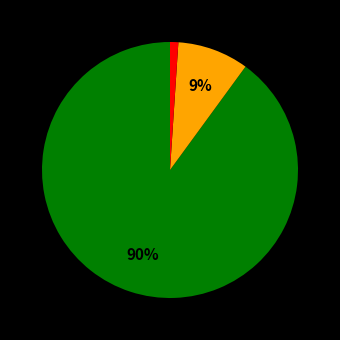

Is there any slice that represents more than half of the pie?

Yes